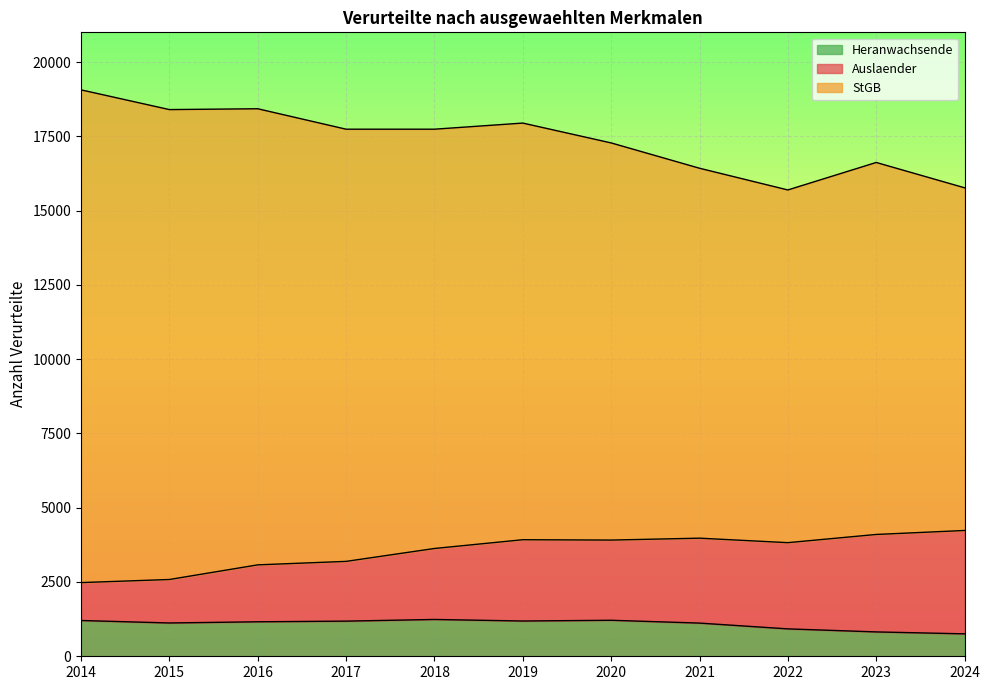

The Heranwachsende series shows 1212 at 2020. True or false?

True